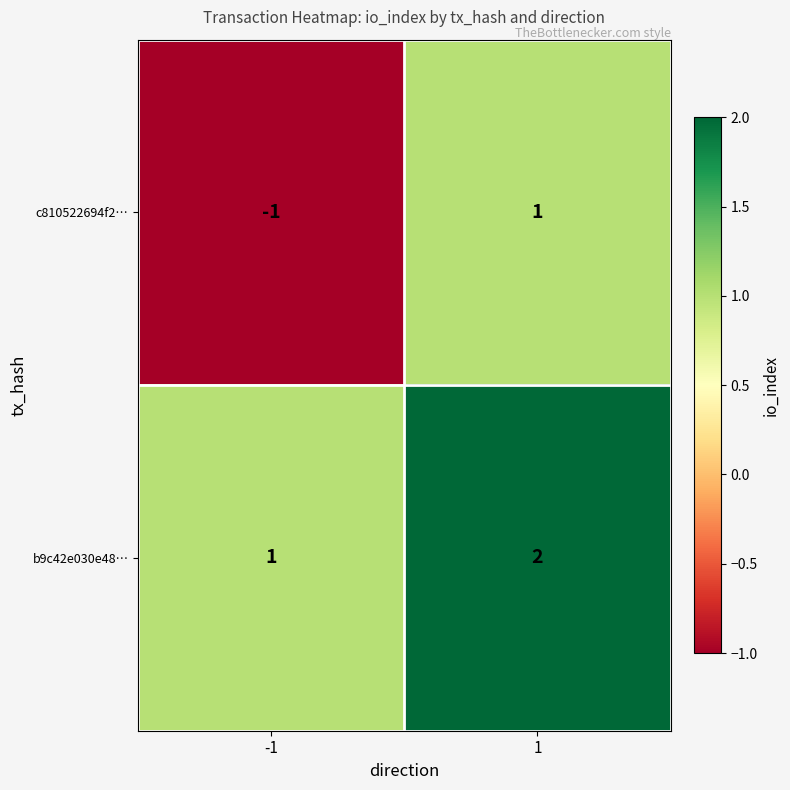

Reading left to right, transcribe all the data shown in this chart.

c810522694f2…: -1	1
b9c42e030e48…: 1	2